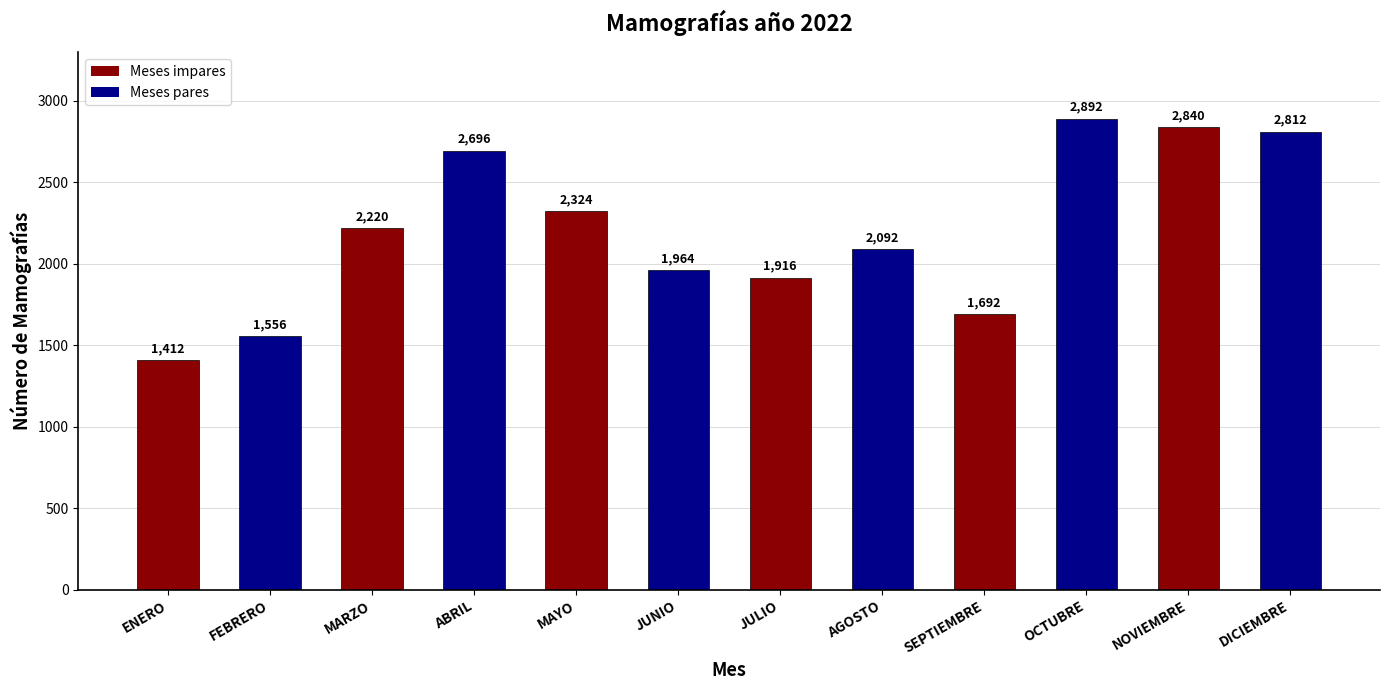

What is the sum of all values?

26416